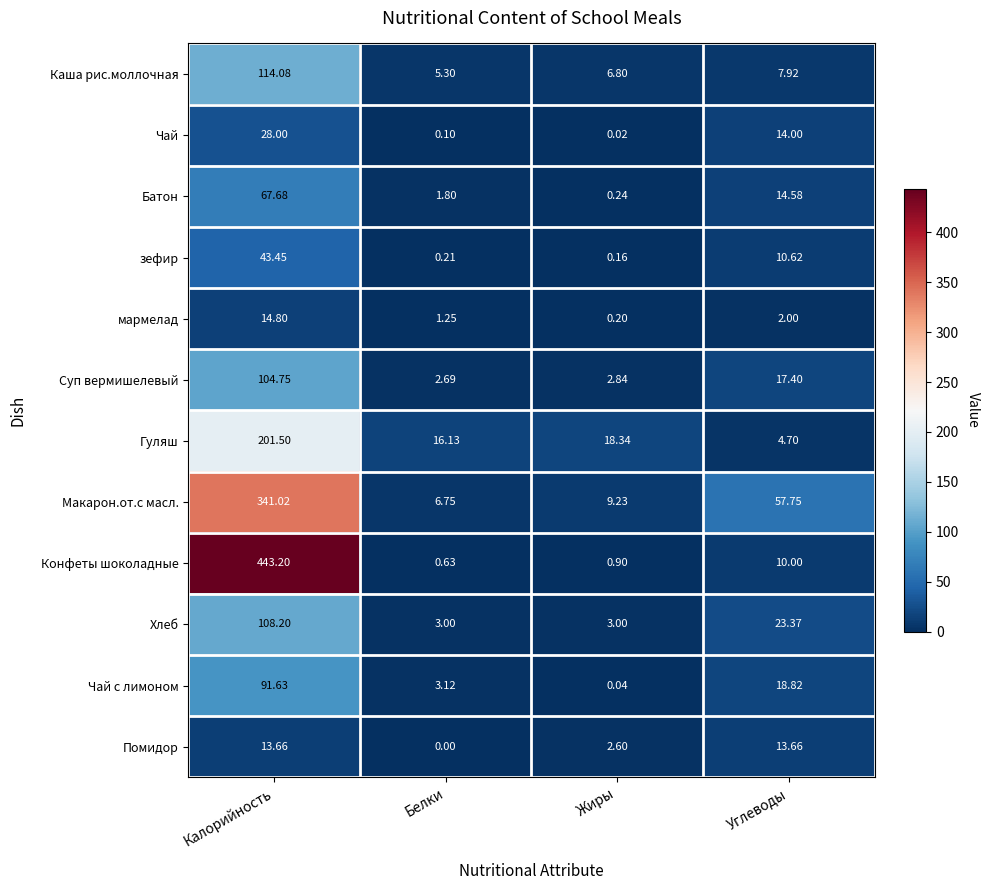

Which series changed the most between Белки and Жиры?

Чай с лимоном